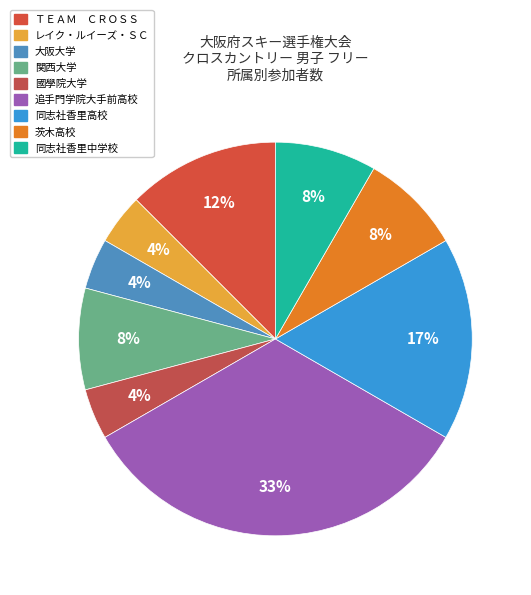

Is there any slice that represents more than half of the pie?

No